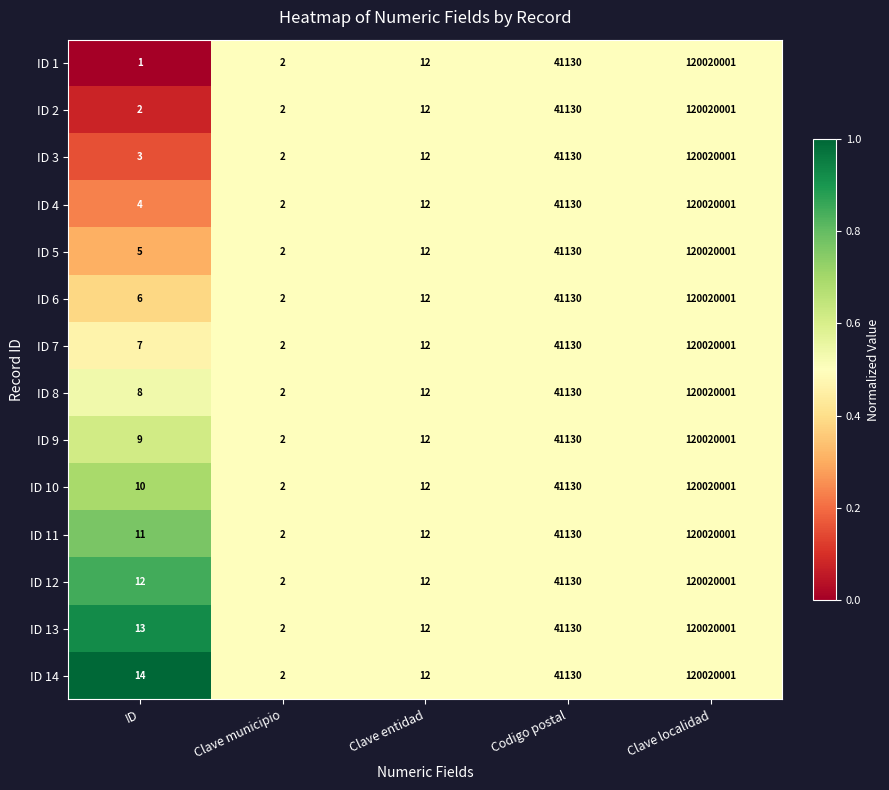

Where is ID 7 nearest to the value 60010001?

Codigo postal